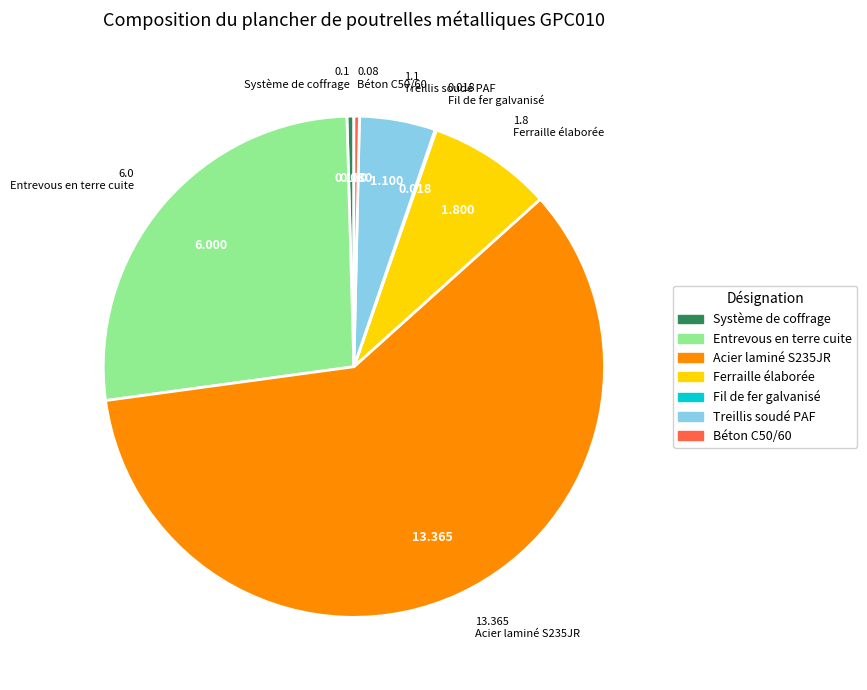

Does Acier laminé S235JR represent more than half of the total?

Yes